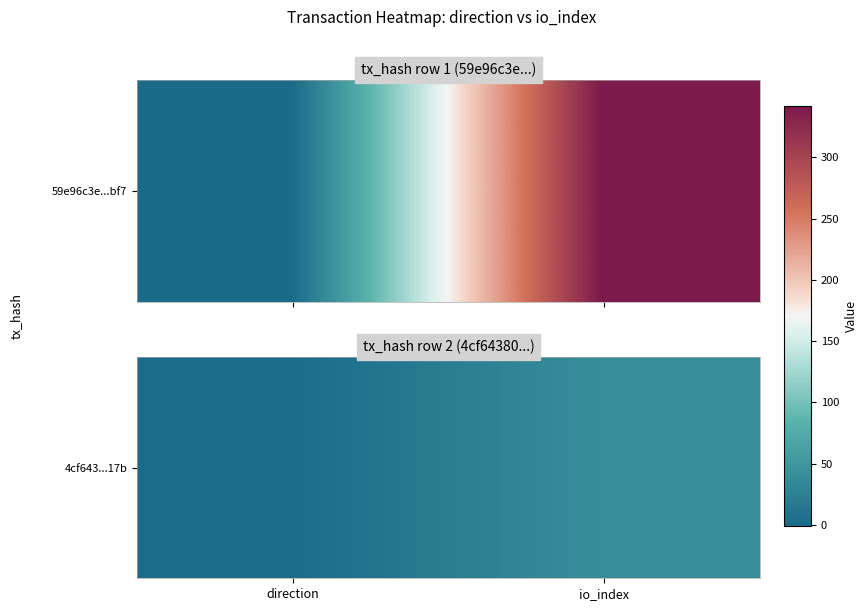

Reading left to right, extract all data points from this chart.

direction=1	io_index=40